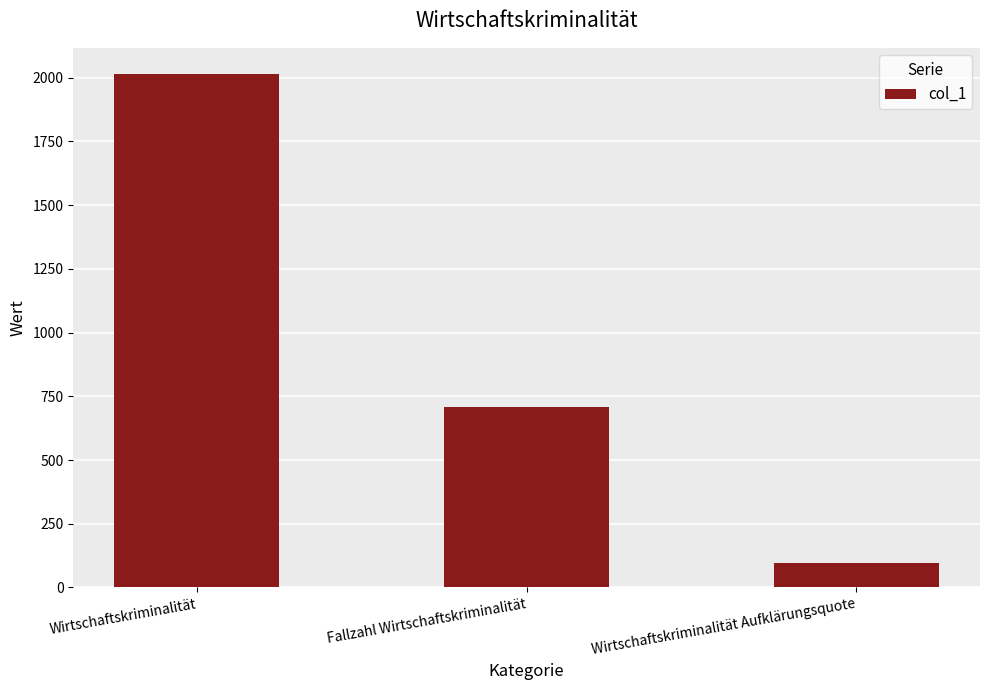

Rank the categories by value from lowest to highest.

Wirtschaftskriminalität Aufklärungsquote, Fallzahl Wirtschaftskriminalität, Wirtschaftskriminalität